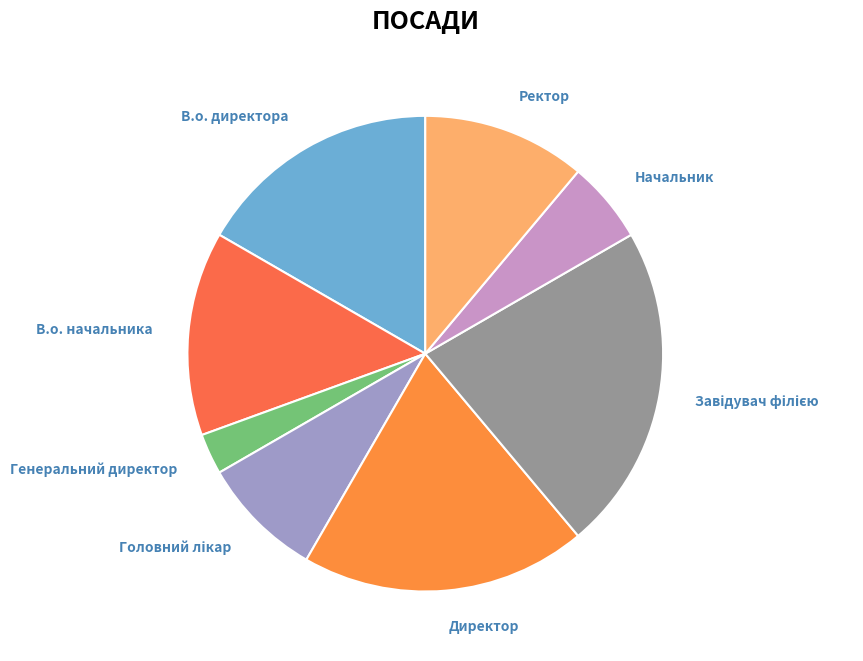

The В.о. директора slice represents 3% of the pie. True or false?

False